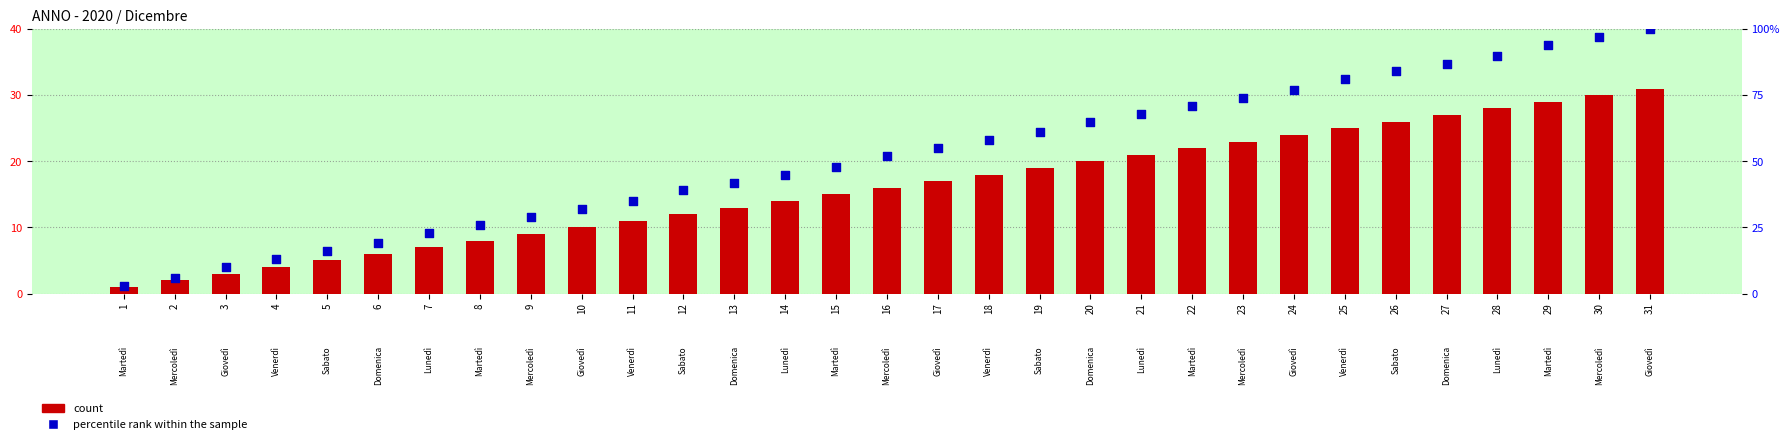

Is the value of count at 24 greater than the value of percentile rank within the sample at 28?

No